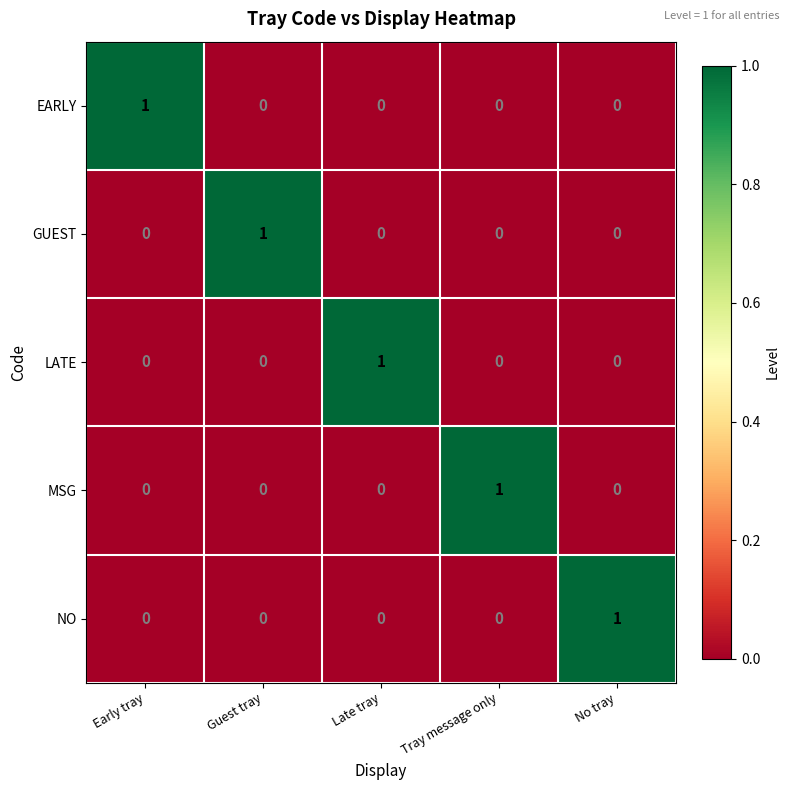

Which category has the highest value in the GUEST series?

Guest tray